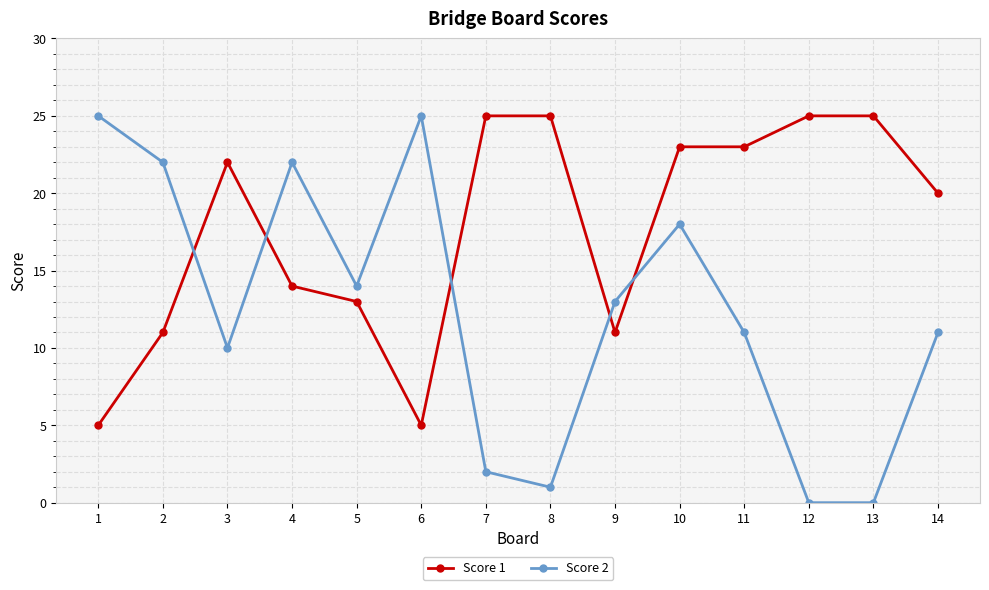

How many lines are shown in the chart?

2